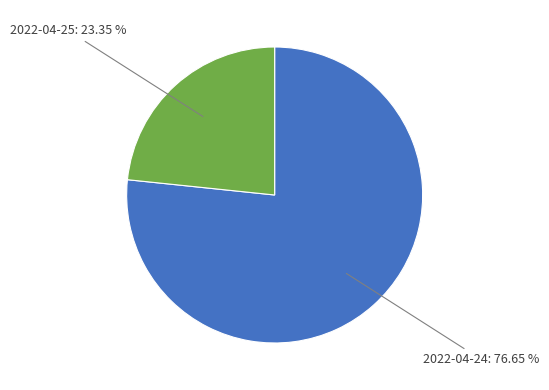

To the nearest percent, what is the average slice percentage?

50%